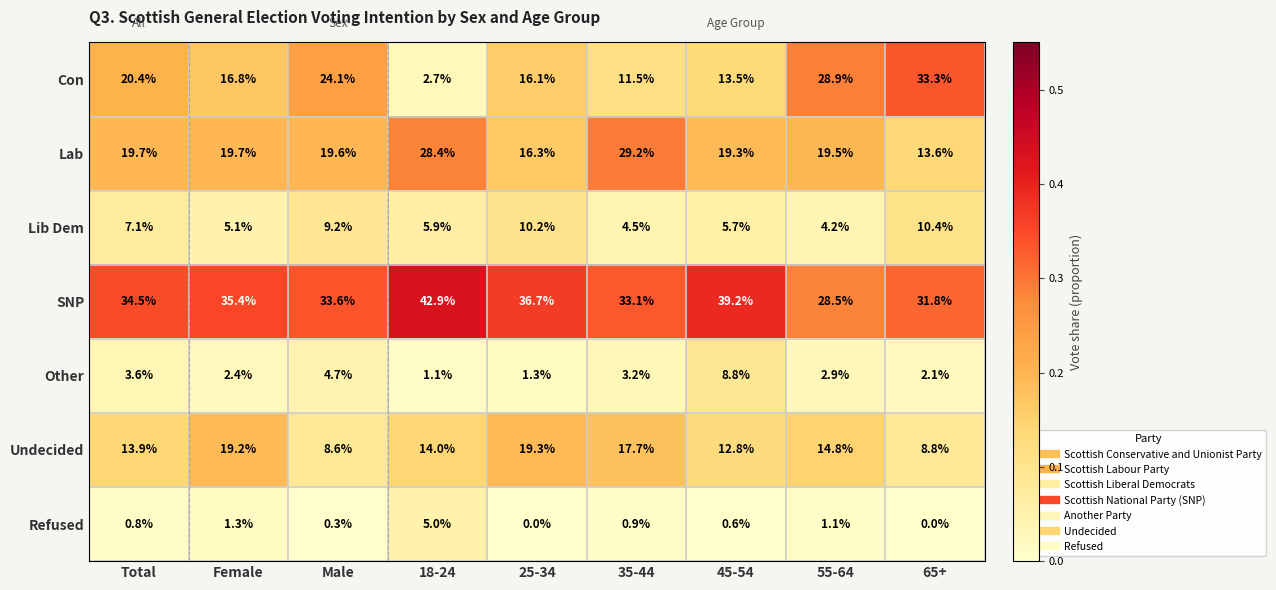

What is the maximum value for Other?

8.8